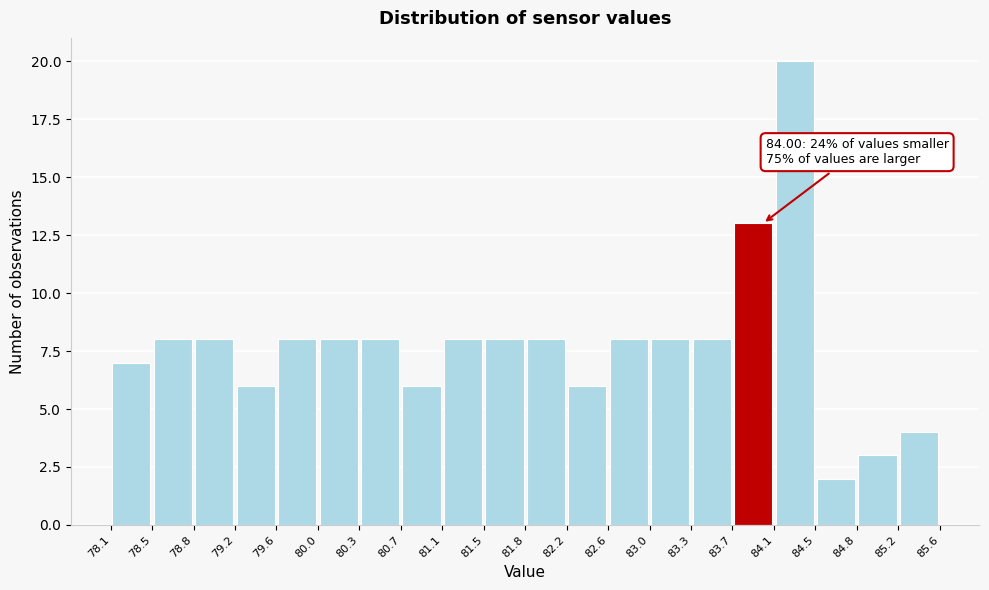

Which range on the x-axis has the tallest bar?

84.1 to 84.5